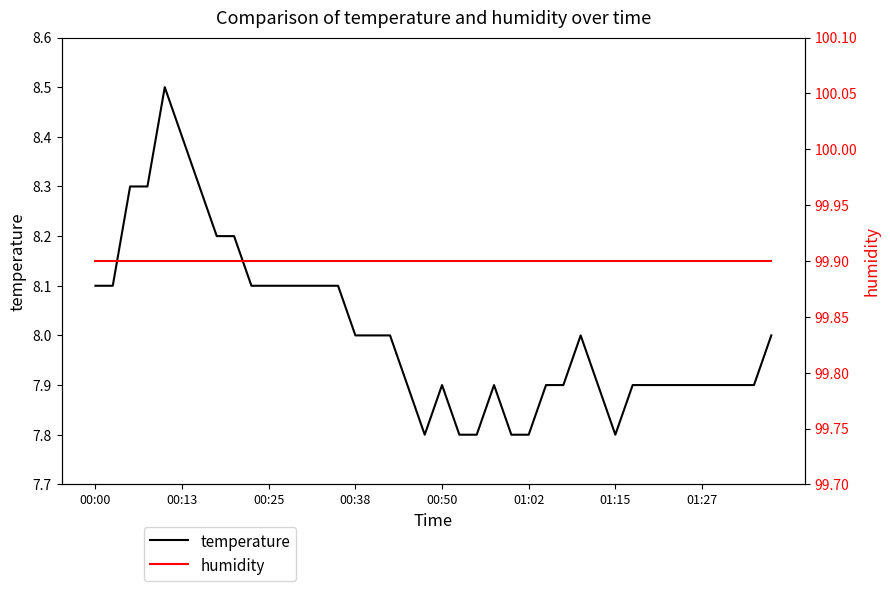

Is it true that temperature equals 10.7 at 13?

False